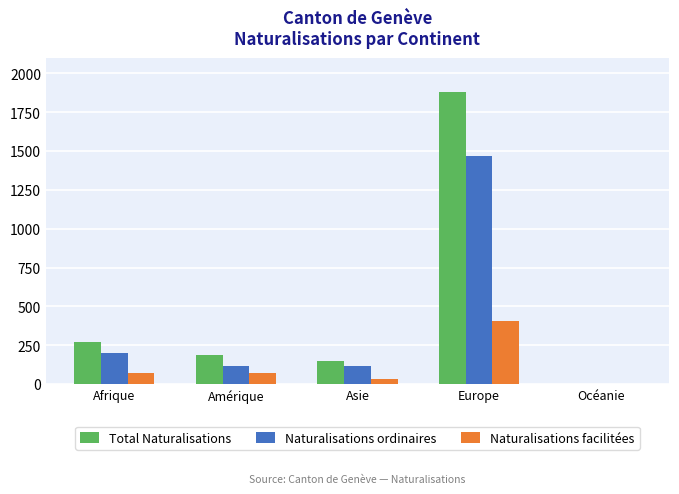

How many distinct data groups are displayed?

3